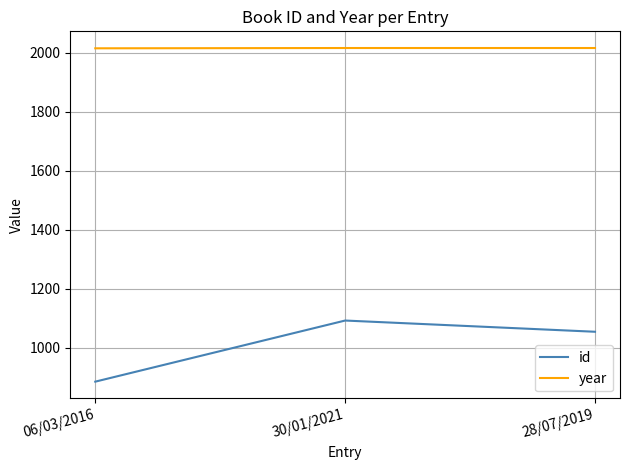

Between 06/03/2016 and 30/01/2021, which series saw the biggest shift?

id